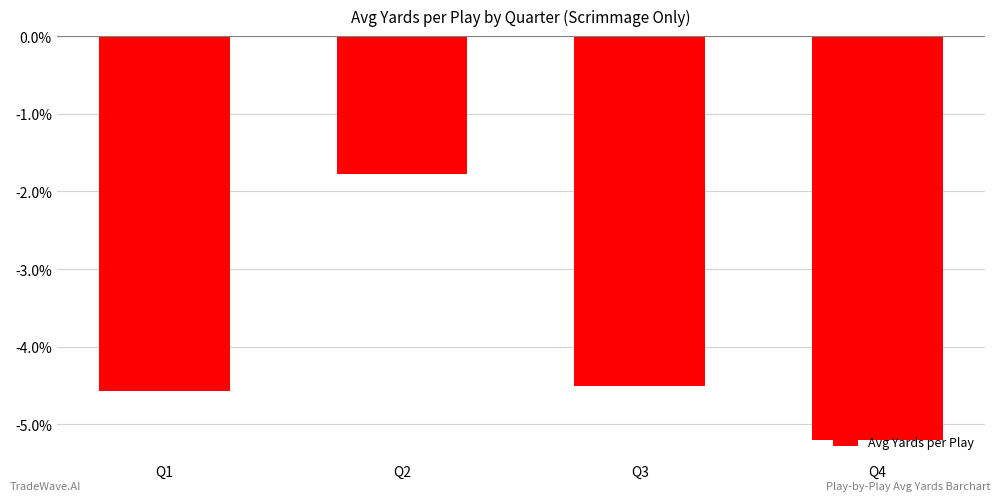

What is the sum of all values?

-16.0